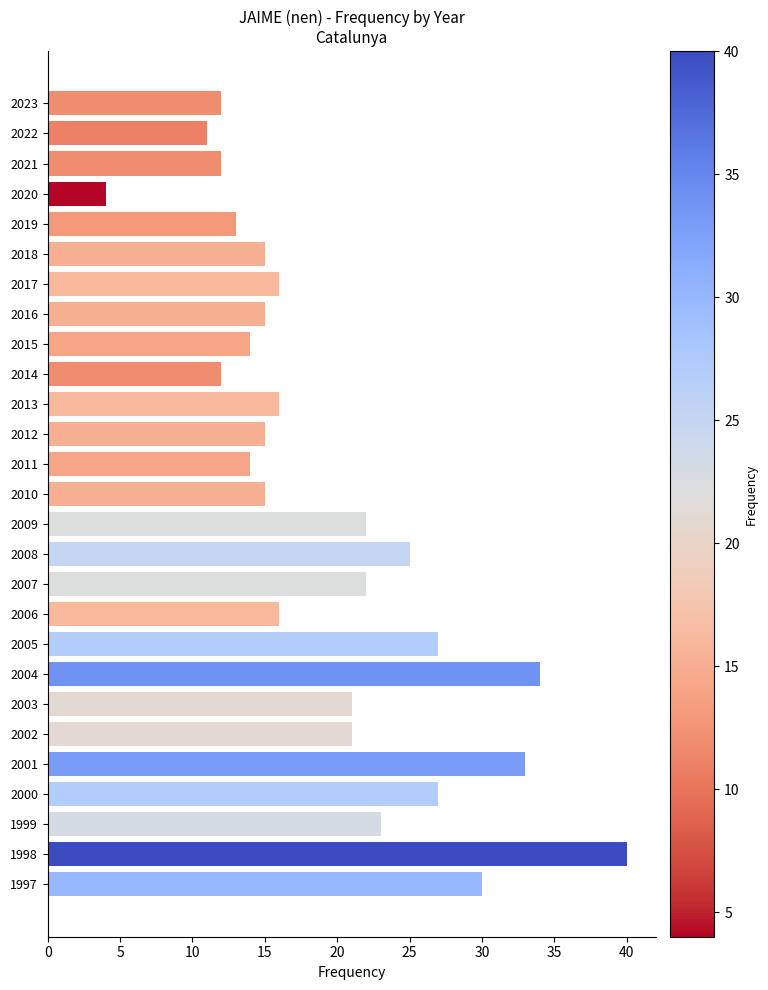

Reading top to bottom, extract all data points from this chart.

12	11	12	4	13	15	16	15	14	12	16	15	14	15	22	25	22	16	27	34	21	21	33	27	23	40	30